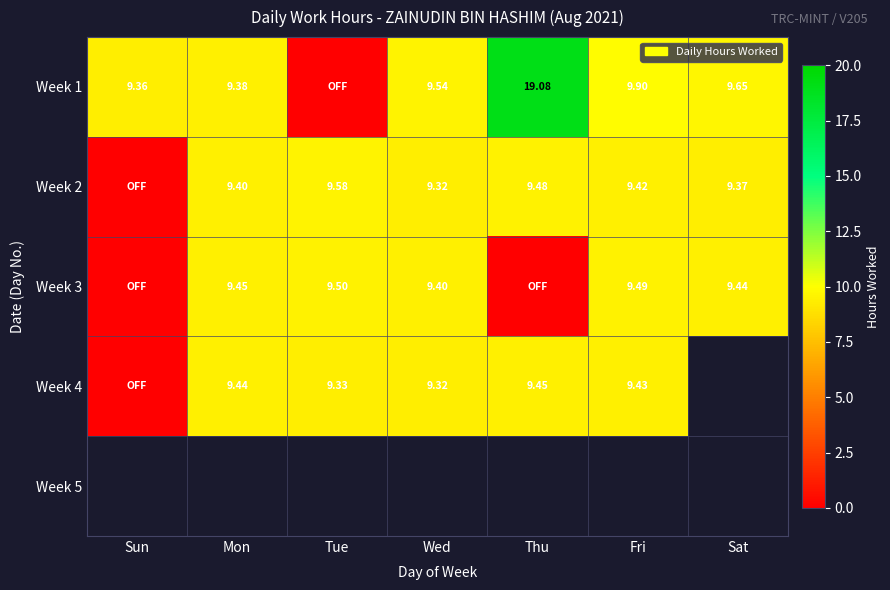

Rank the series by their maximum value, from lowest to highest.

Week 4, Week 5, Week 3, Week 2, Week 1